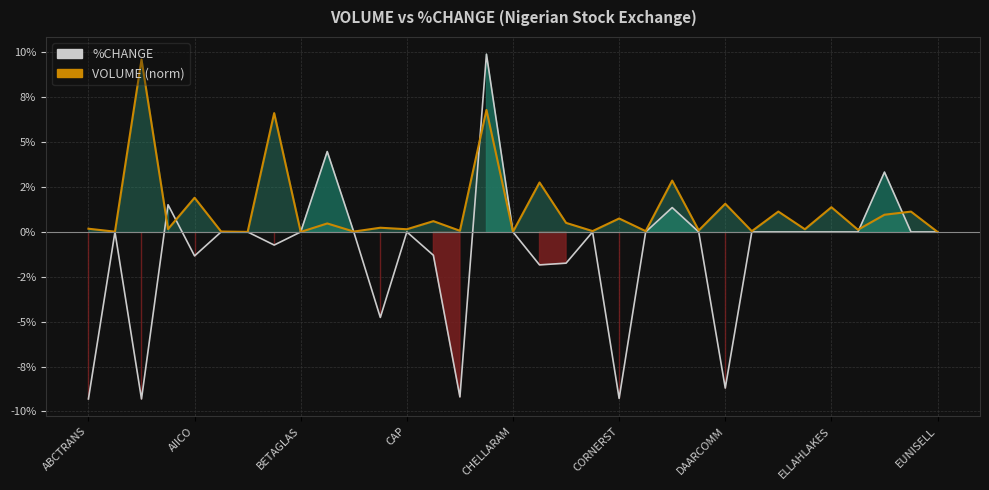

Which series changed the most between BETAGLAS and 26?

%CHANGE line